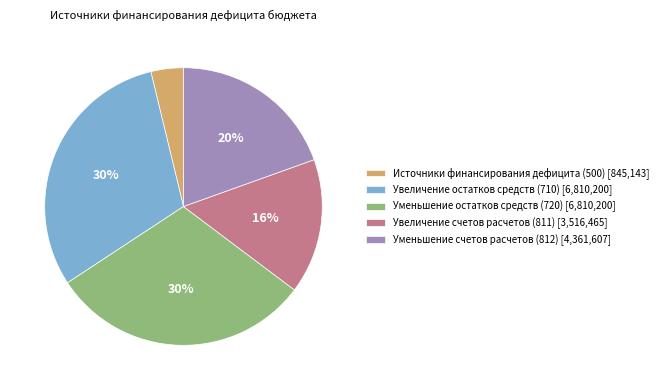

Which has a higher value, Уменьшение остатков средств (720) [6,810,200] or Уменьшение счетов расчетов (812) [4,361,607]?

Уменьшение остатков средств (720) [6,810,200]